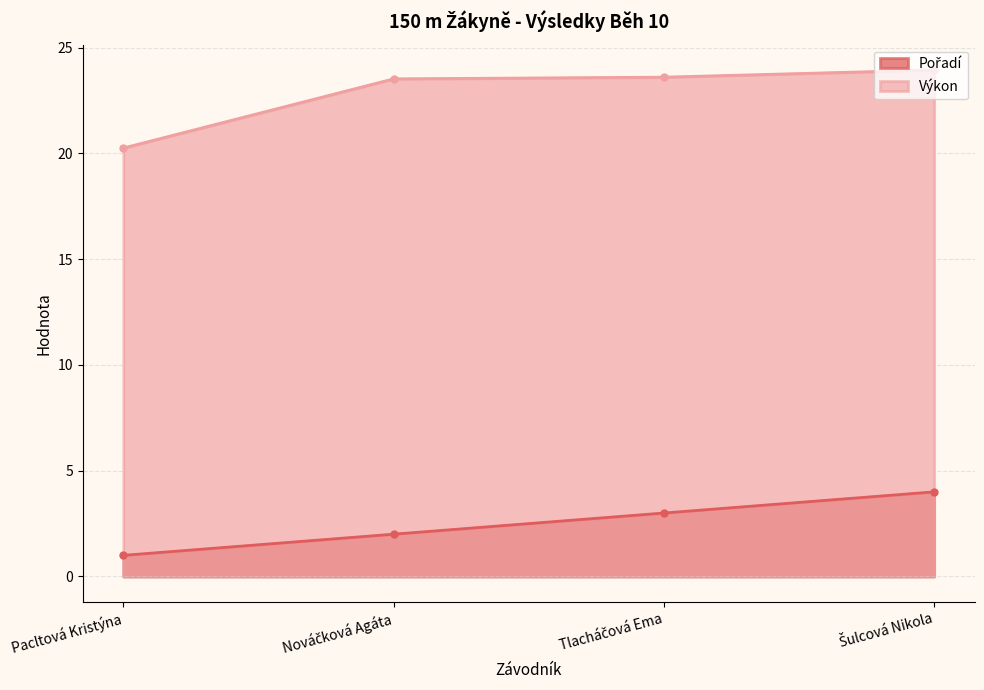

What is the difference between the second highest and minimum values in the Výkon series?

3.4